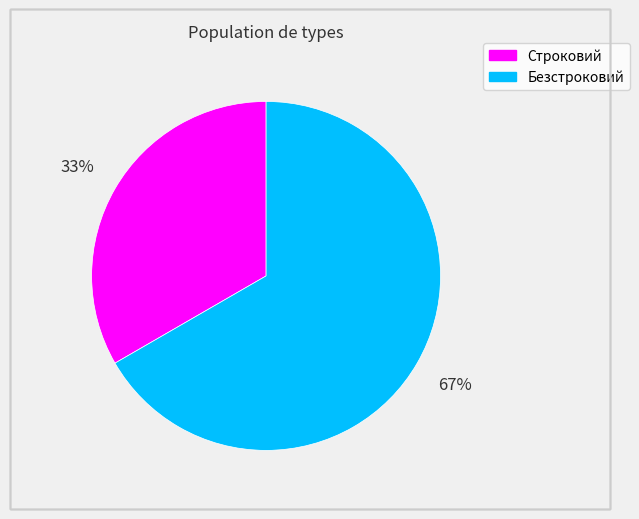

Is it true that Строковий is 21% of the pie?

False